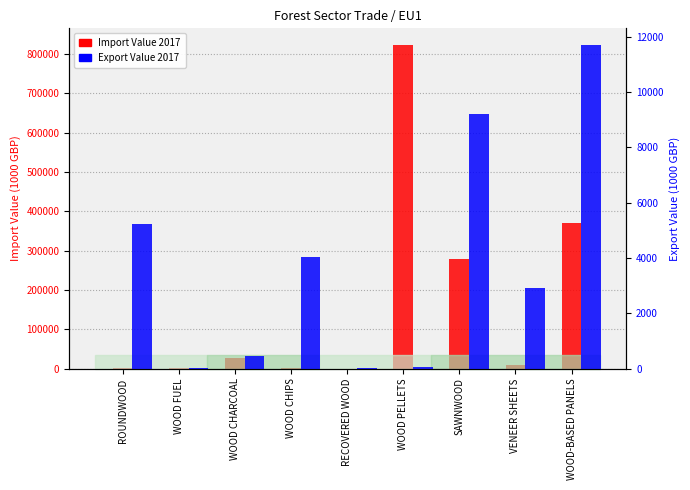

What is the difference between the maximum and second lowest values in the Import Value 2017 series?

823528.2